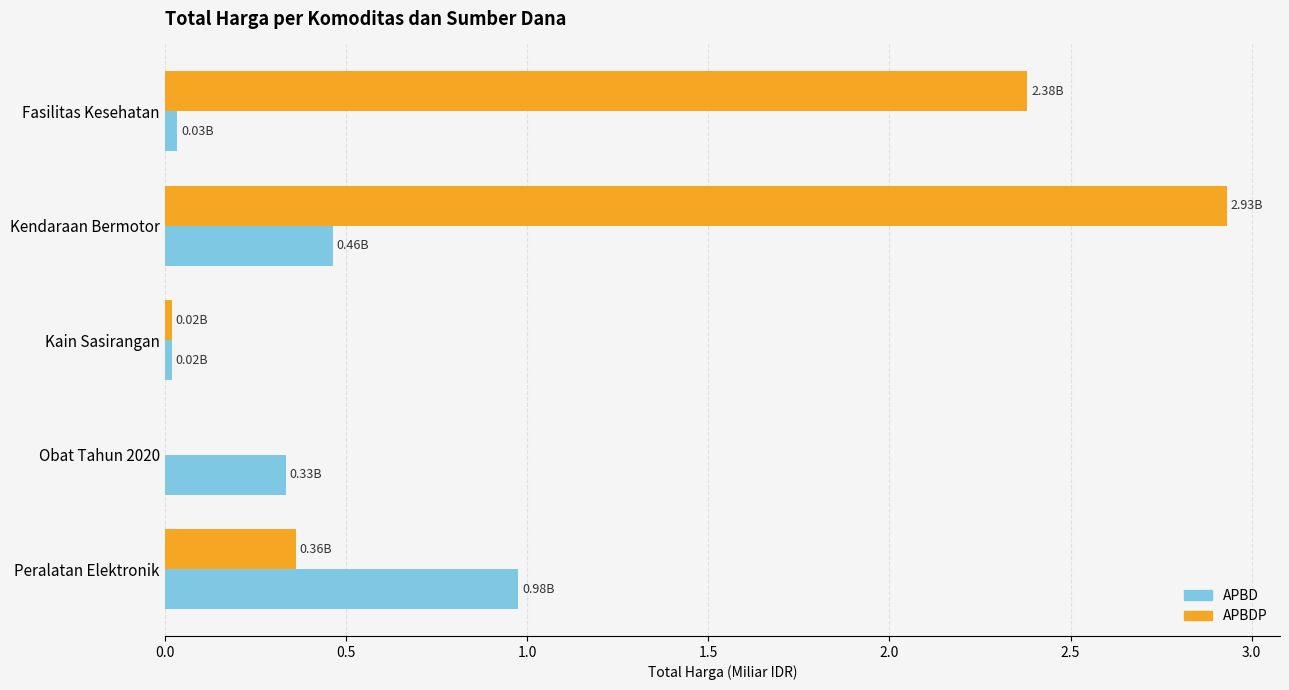

What is the total value across all series at Peralatan Elektronik?

1.3